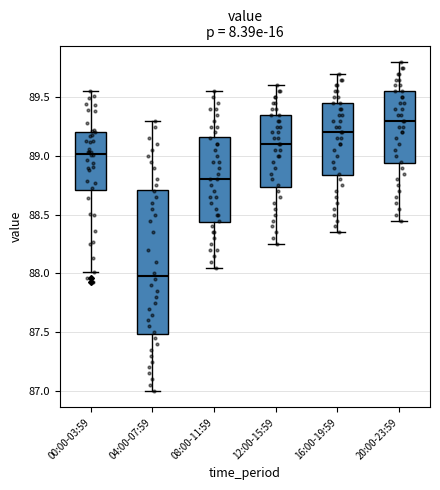

Which box is the tallest, from its lower edge to its upper edge?

04:00-07:59